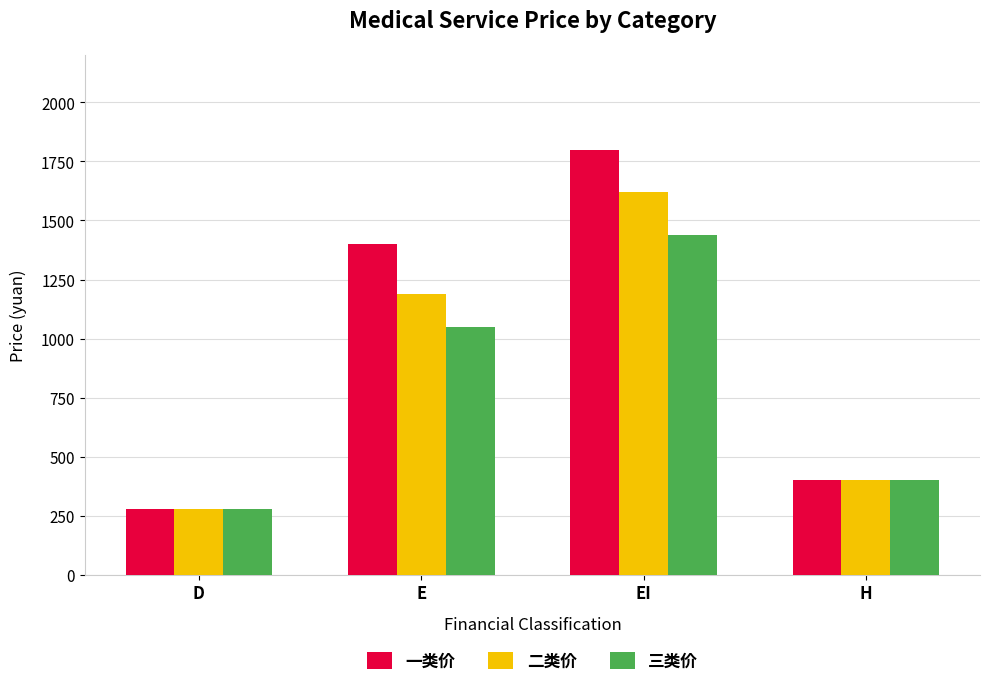

How many bars are there in total?

12